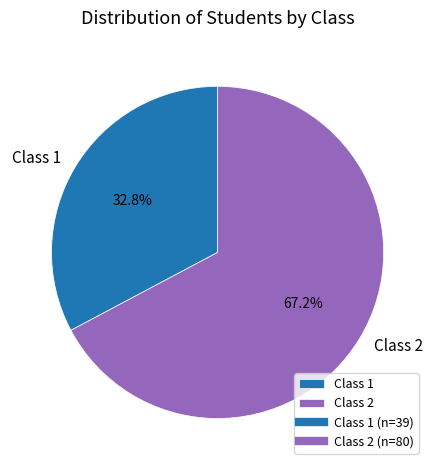

What percentage is the Class 1 slice, to the nearest percent?

33%